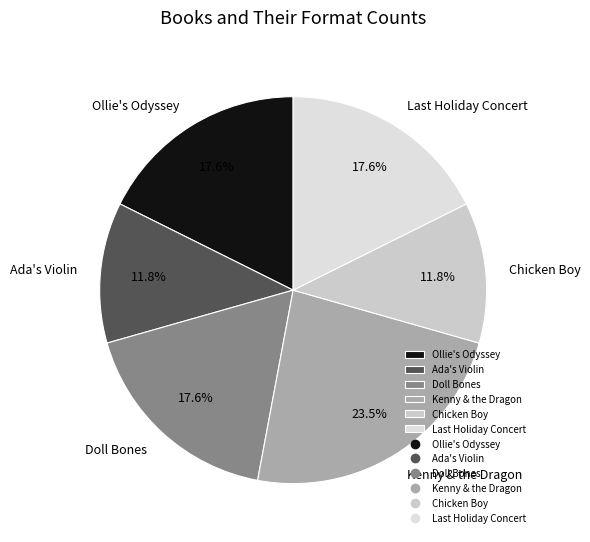

Does any single category account for the majority?

No